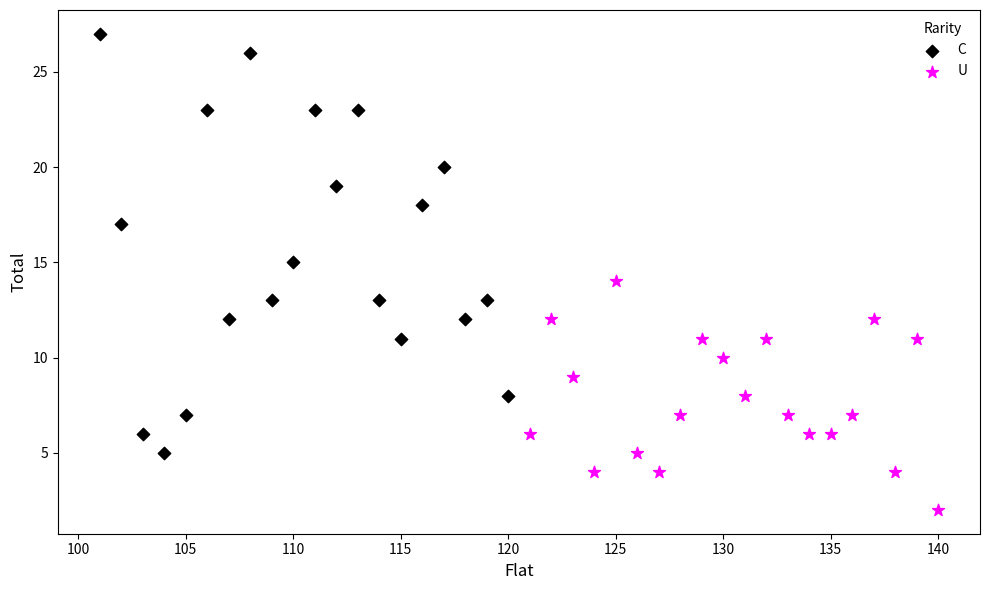

Which series contains the highest Y value?

C